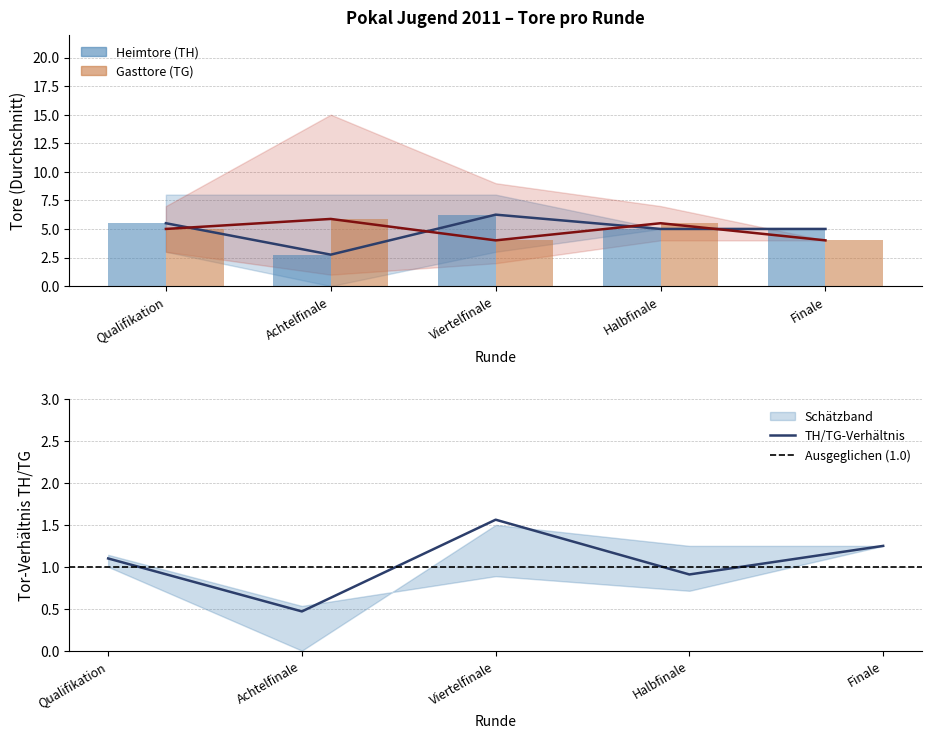

How many bars are there in each group?

2